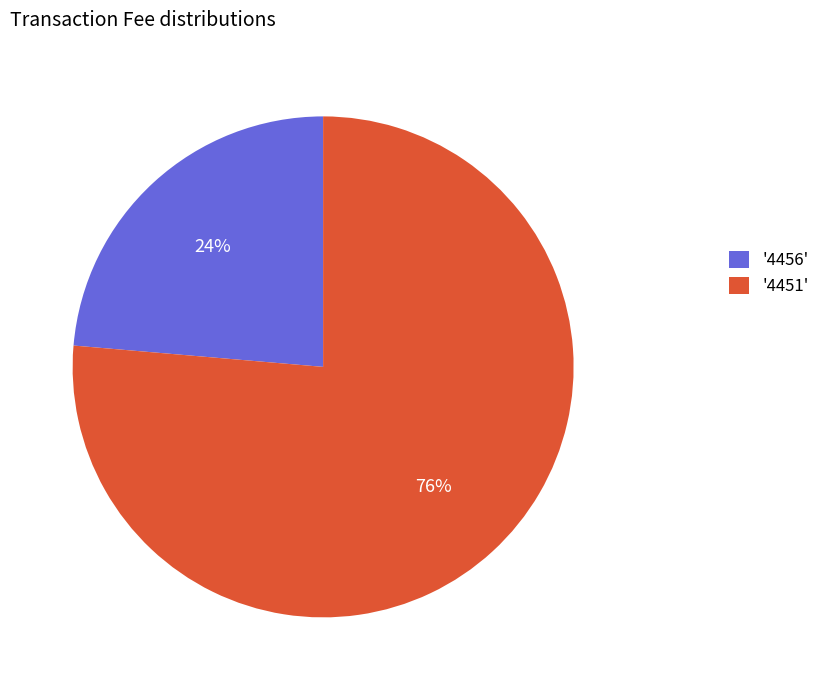

Combined, do '4456' and '4451' account for over 50%?

Yes